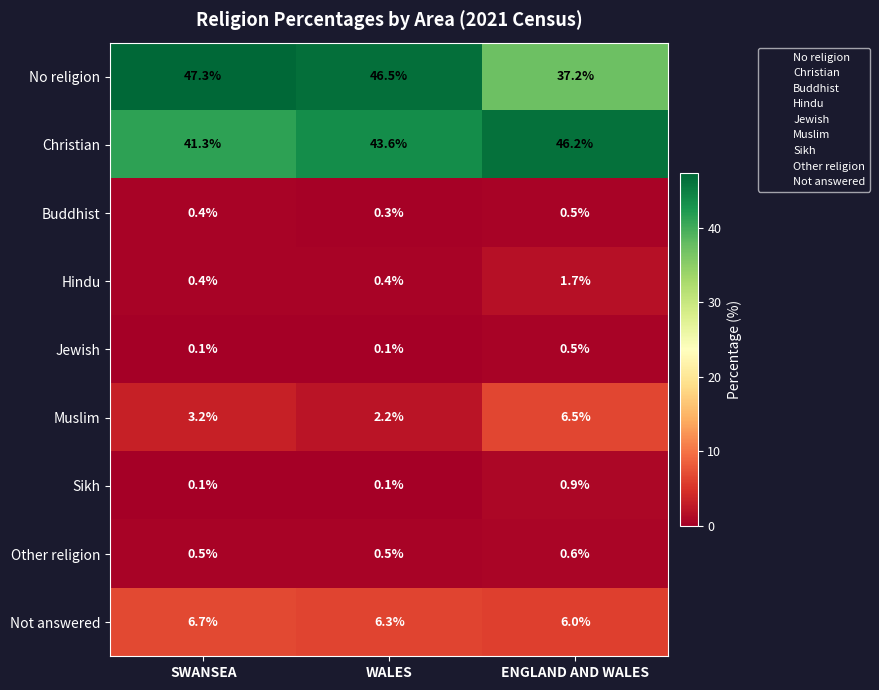

Rank the categories by No religion value from highest to lowest.

SWANSEA, WALES, ENGLAND AND WALES